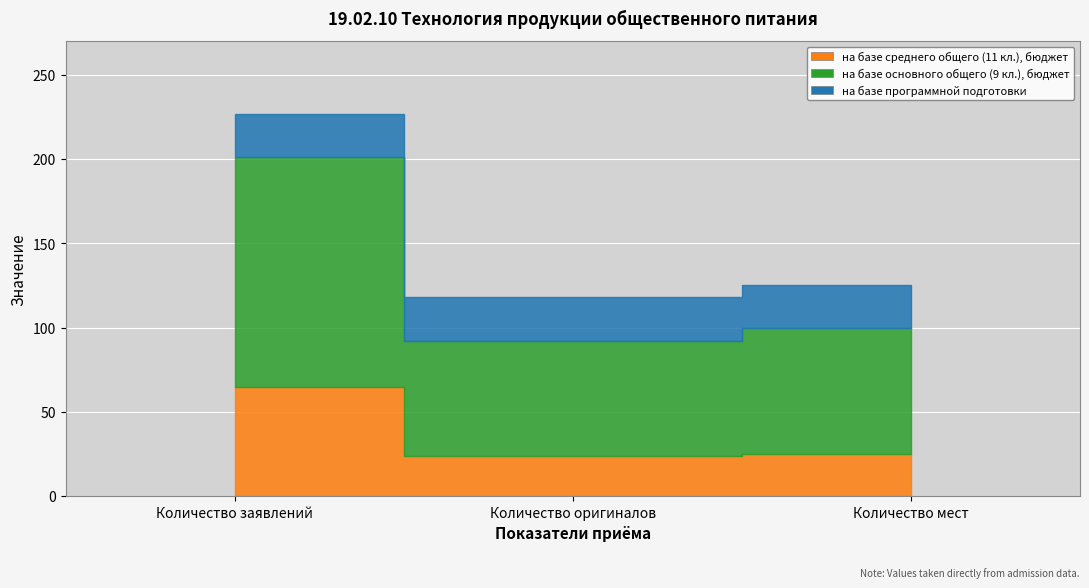

What are all the series names shown in the legend?

на базе среднего общего (11 кл.), бюджет, на базе основного общего (9 кл.), бюджет, на базе программной подготовки